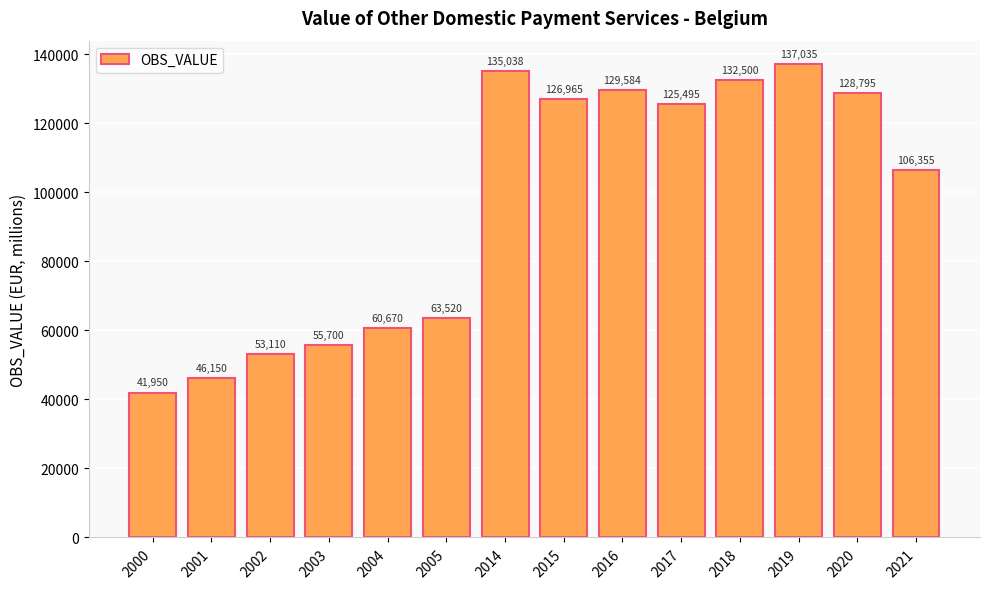

Where is the data nearest to the value 89492?

2021